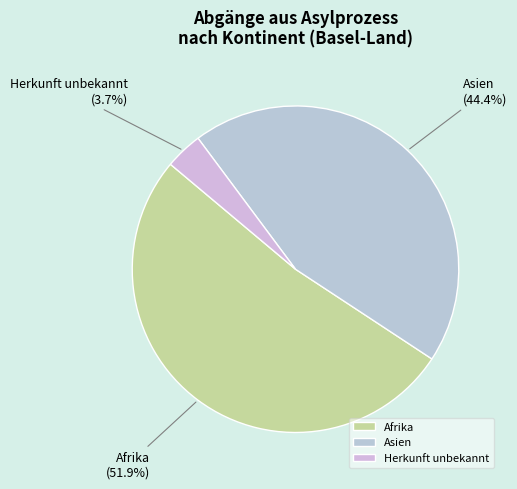

What is the ratio of the value at Asien to the value at Afrika?

0.9